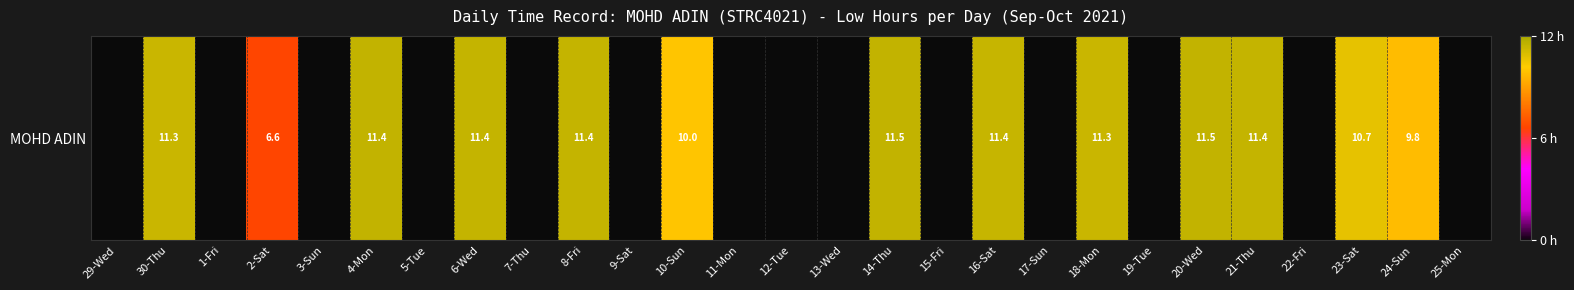

What is the change in value from 30-Thu to 12-Tue?

-11.3